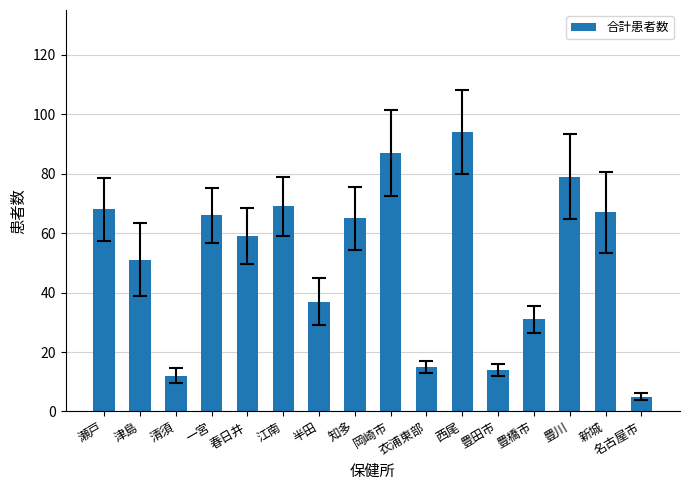

The chart shows a value of 25 at 津島. True or false?

False